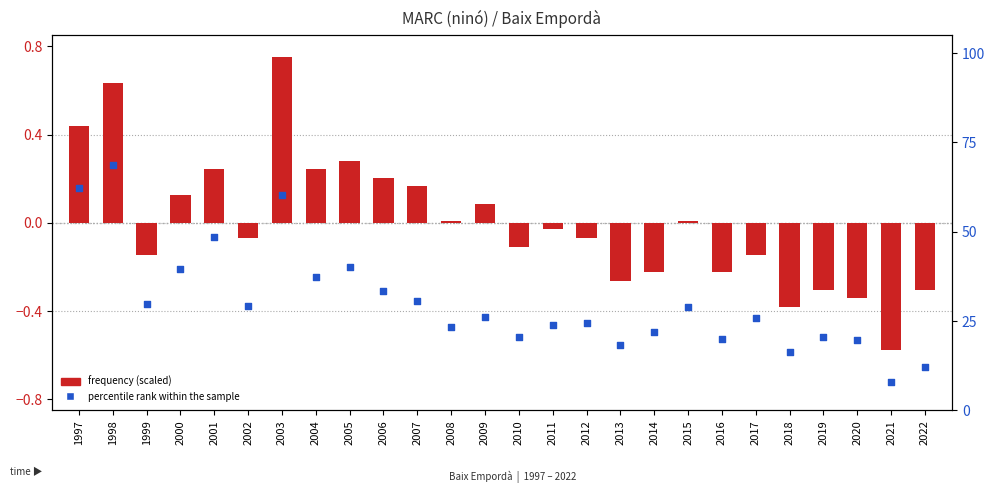

Is the value of frequency (scaled) at 1999 greater than the value of percentile rank within the sample at 2001?

No